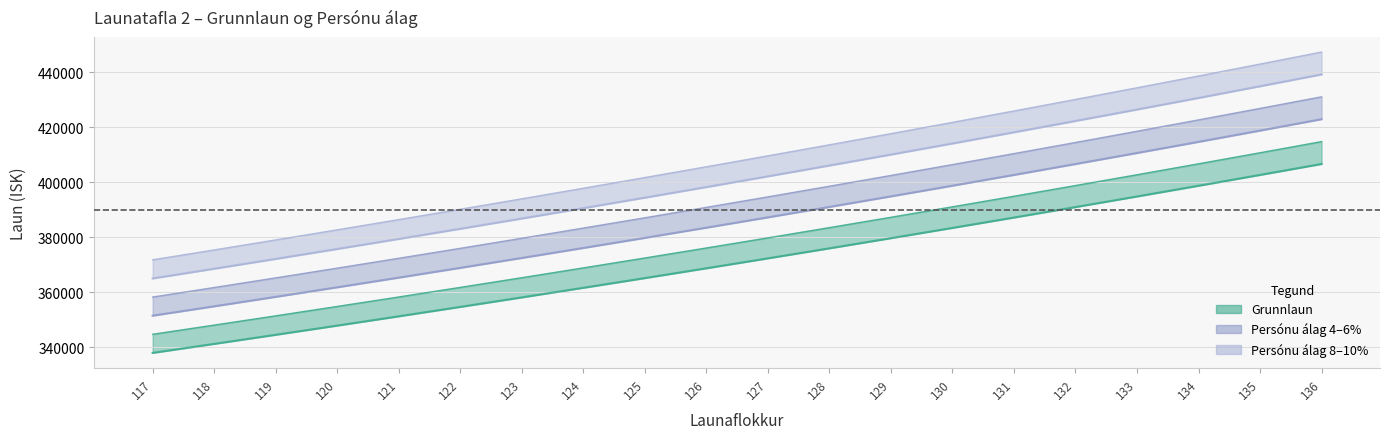

How many values in the Personu_alag_0pct series exceed 372386?

9